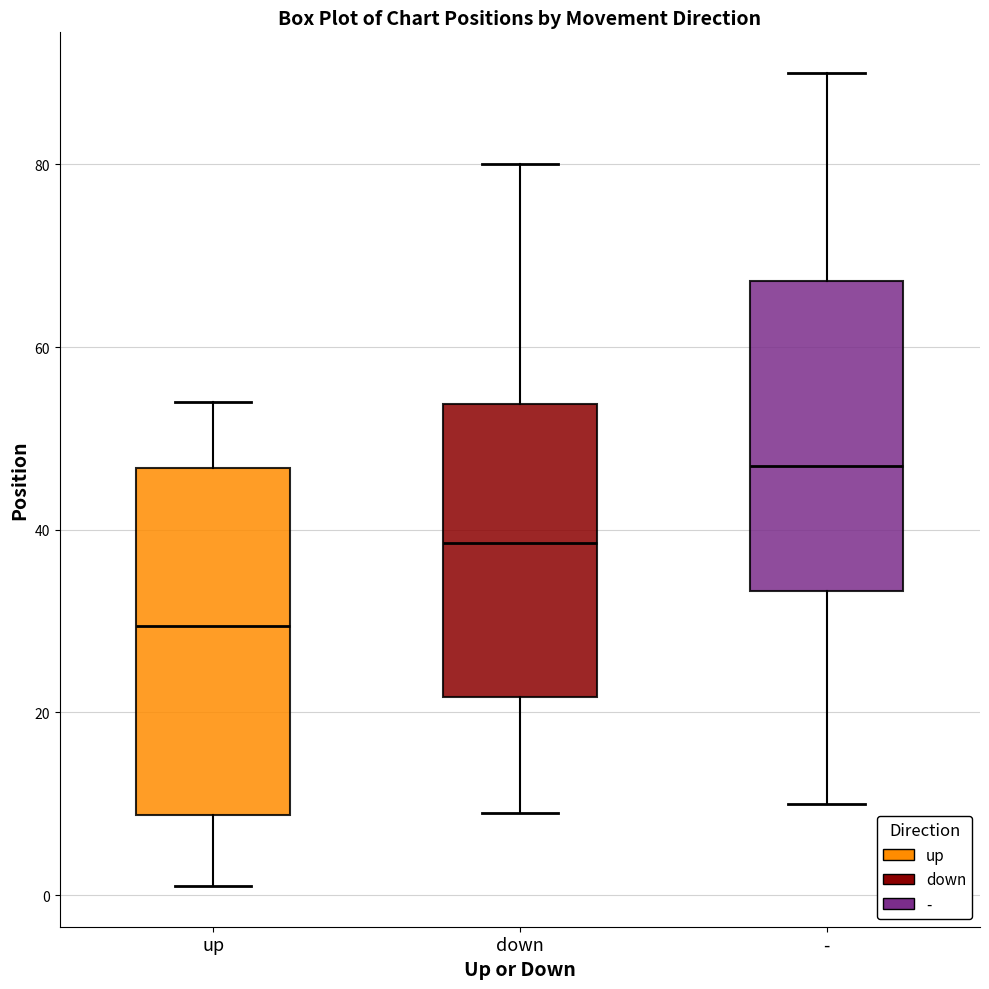

Reading left to right, transcribe this box plot: for each box, give where its median line is, the range the box spans, and where its two whiskers end, as read against the y-axis. The values are not printed on the chart, so give them approximately, as read against the axis.

up: median 30, box 8 to 46, whiskers 2 to 54
down: median 38, box 22 to 54, whiskers 10 to 80
-: median 48, box 34 to 68, whiskers 10 to 90